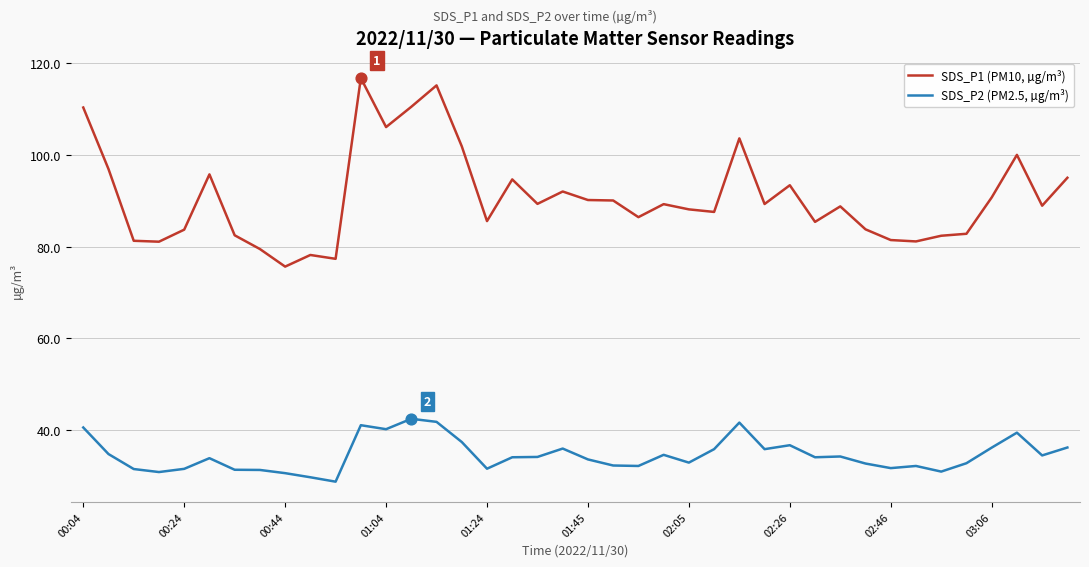

Which series has the largest total across all categories?

SDS_P1 (PM10, µg/m³)